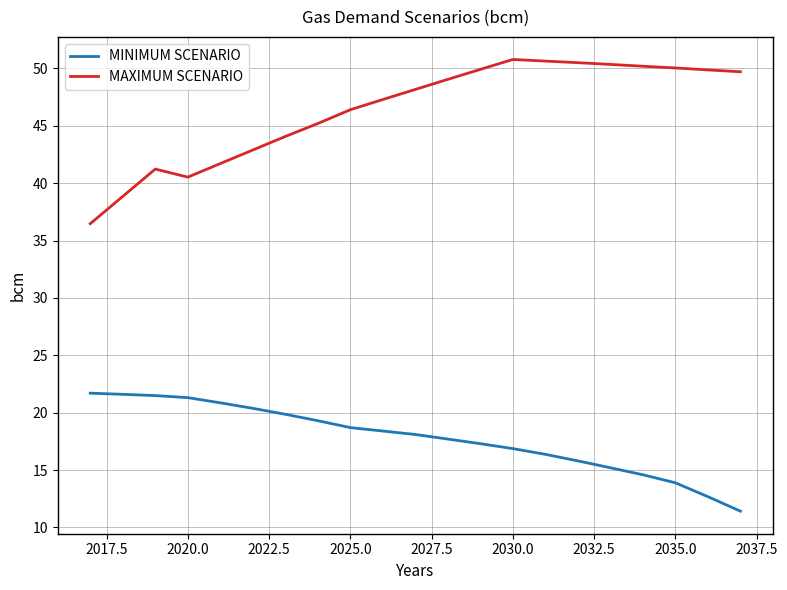

How many series are shown in this chart?

2